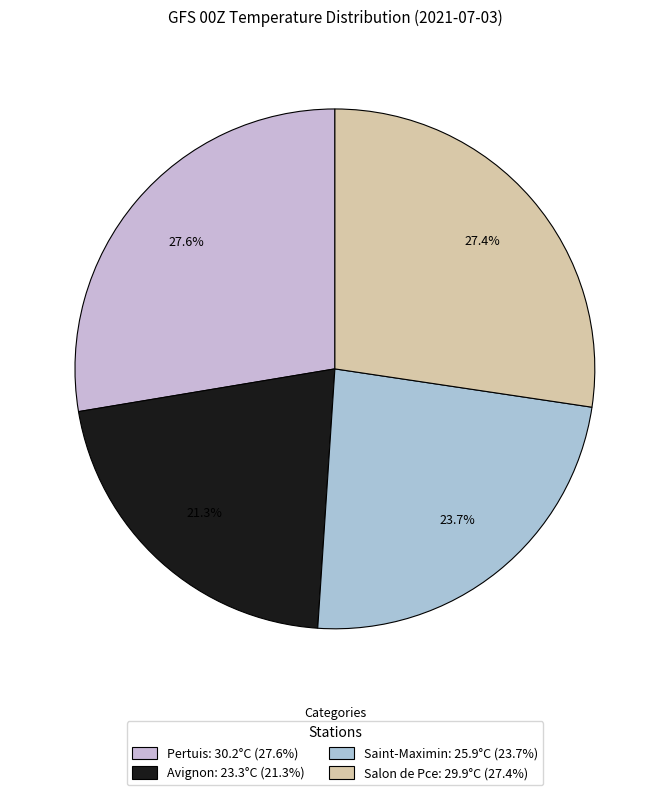

How many slices are in this pie chart?

4